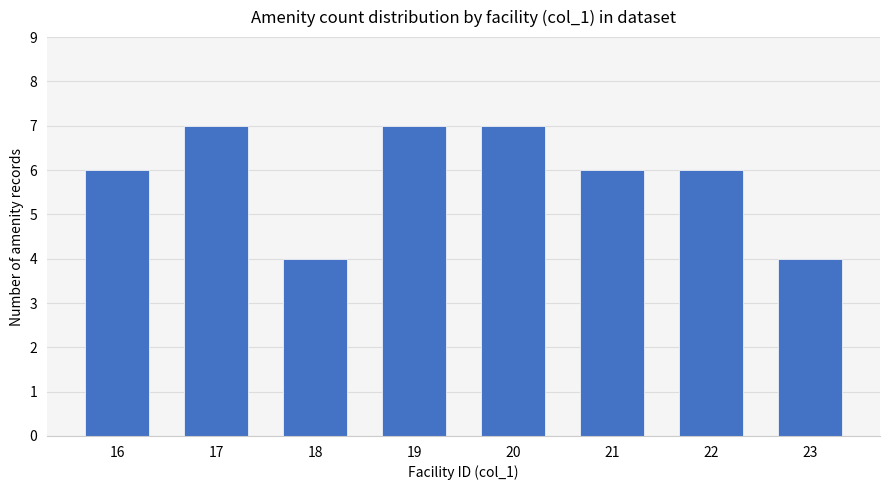

Which has a higher value, 23 or 21?

21